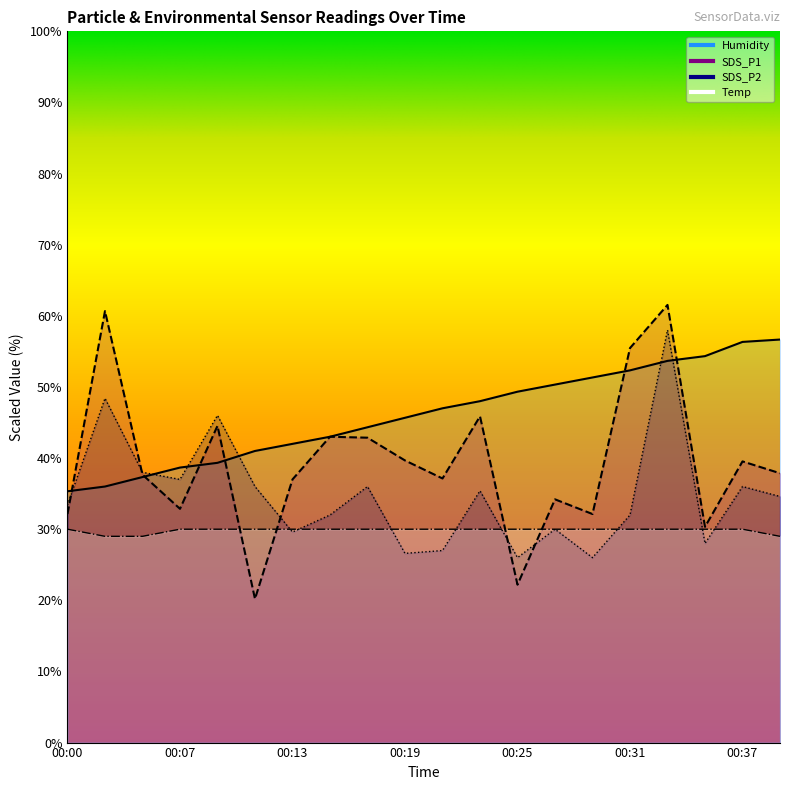

Which has a higher value, 00:31 or 00:19?

00:31